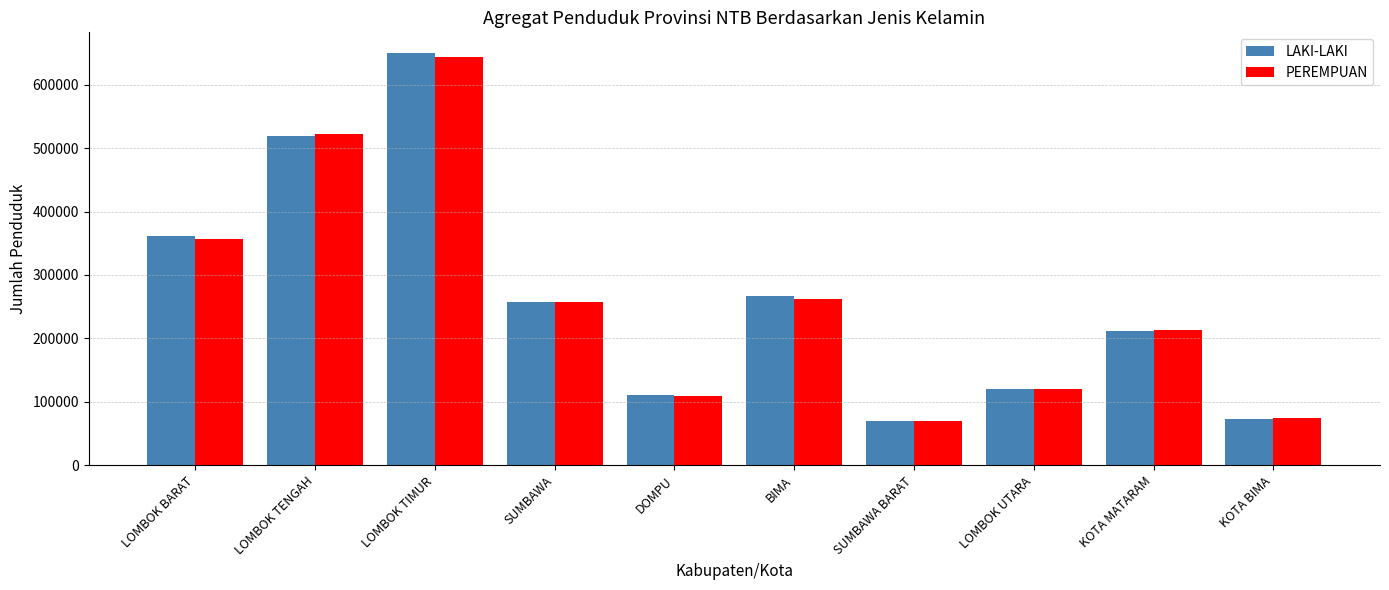

Which series changed the most between SUMBAWA and DOMPU?

PEREMPUAN